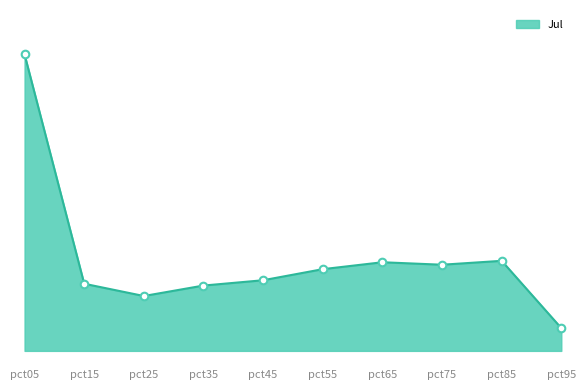

Which has a higher value, pct35 or pct45?

pct45